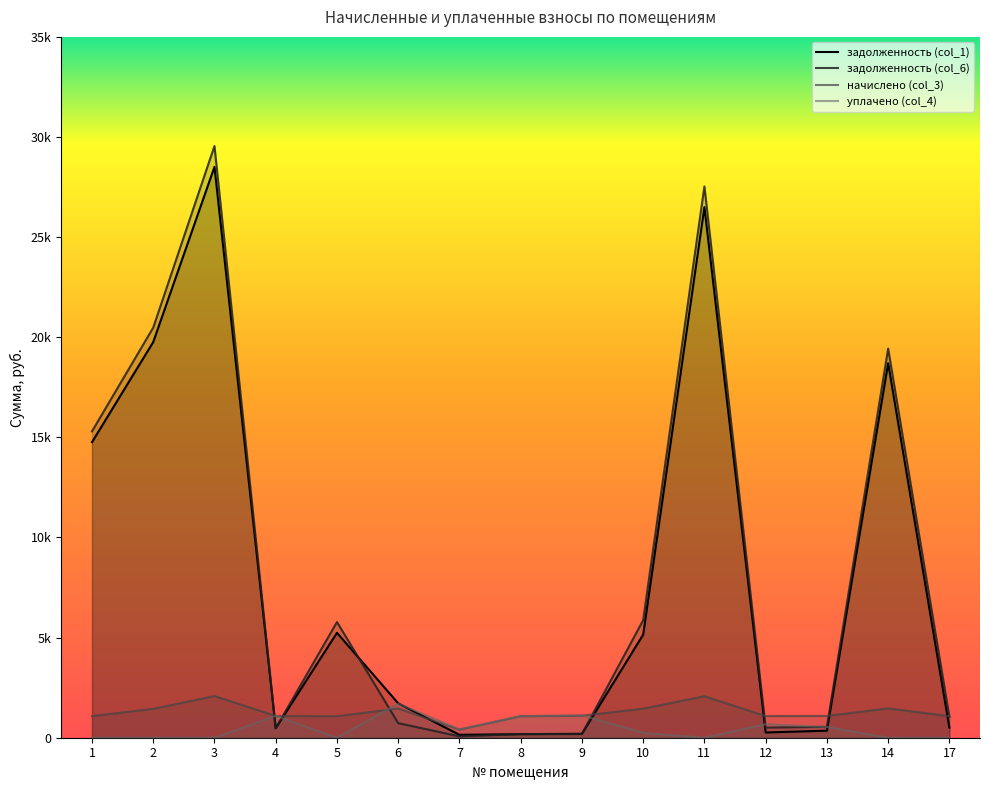

What are all the series names shown in the legend?

задолженность (col_1), задолженность (col_6), начислено (col_3), уплачено (col_4)